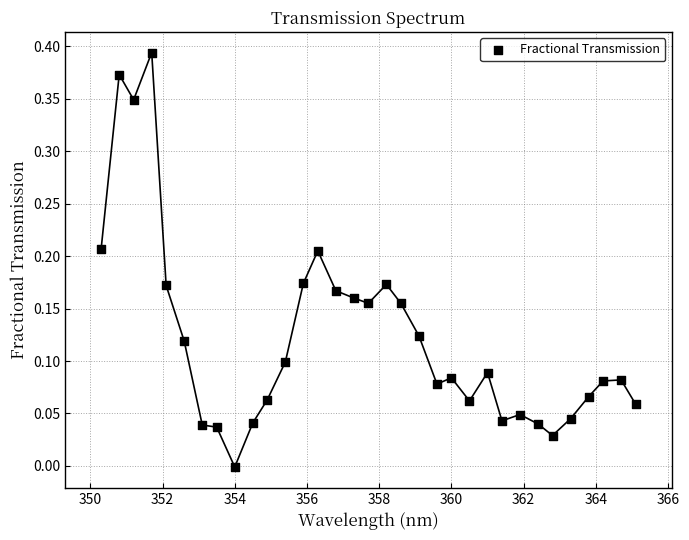

What is the range of X values (max minus min)?

14.8